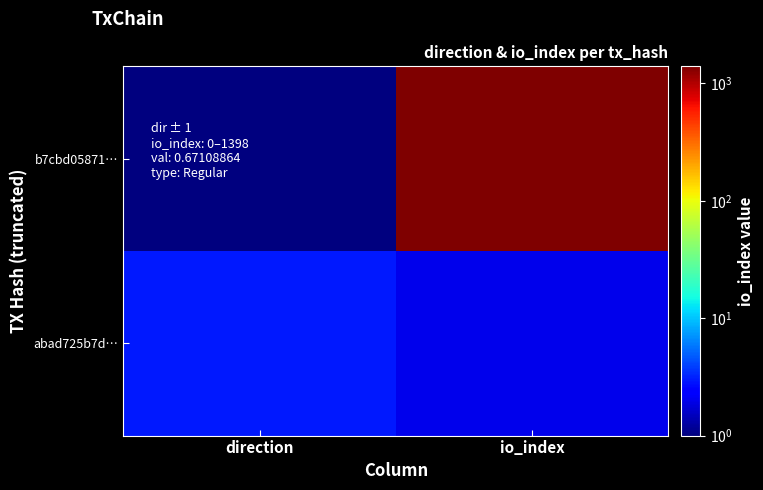

Reading right to left, transcribe all the data shown in this chart.

b7cbd05871…: io_index=1400	direction=1
abad725b7d…: io_index=2	direction=3